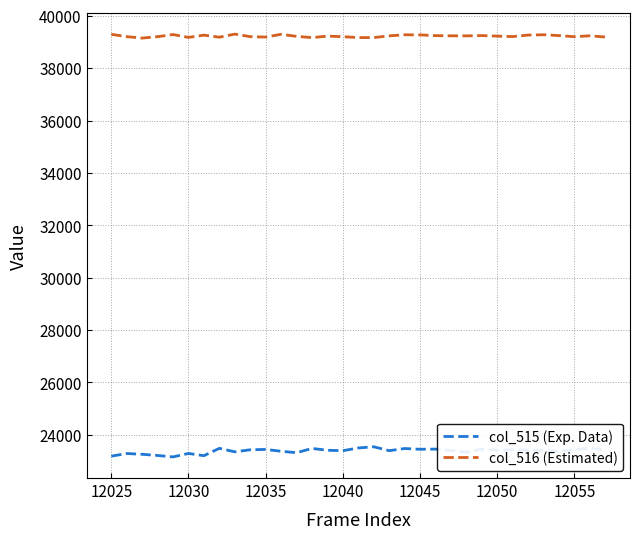

List the series in order of their overall mean, highest first.

col_516 (Estimated), col_515 (Exp. Data)